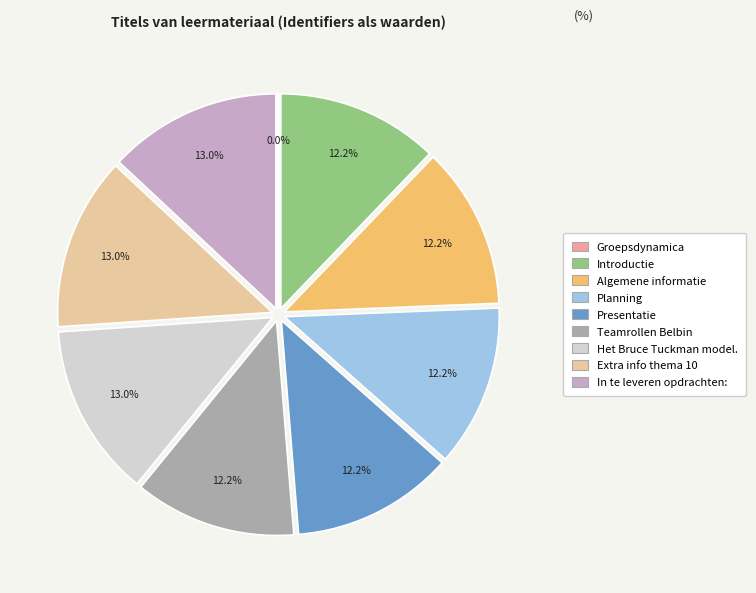

Is there a majority slice in this chart?

No